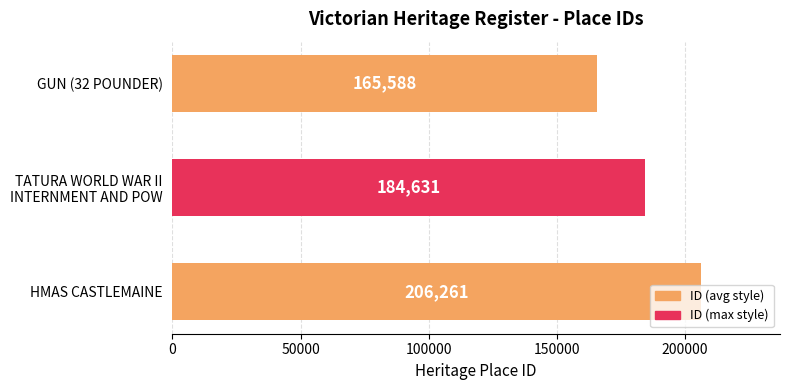

How many data points does each series have?

3